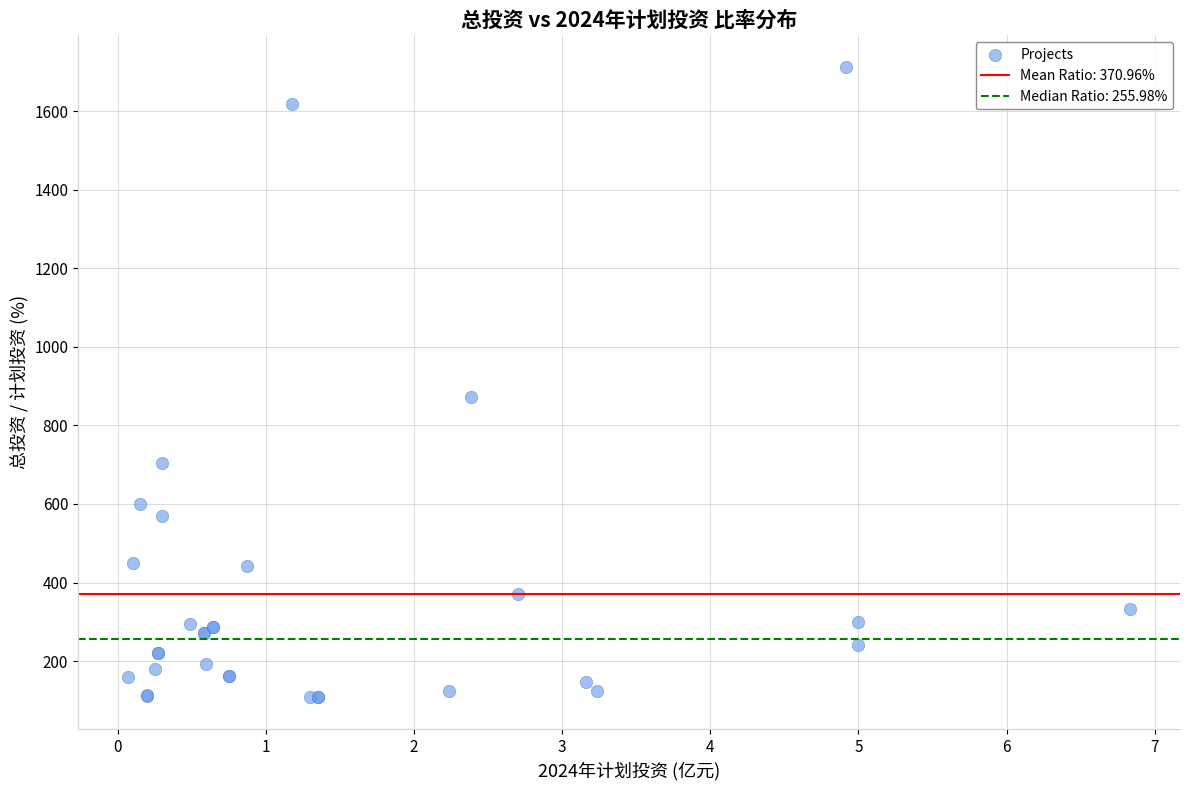

What Y value in the scatter plot is closest to 910?

873.3